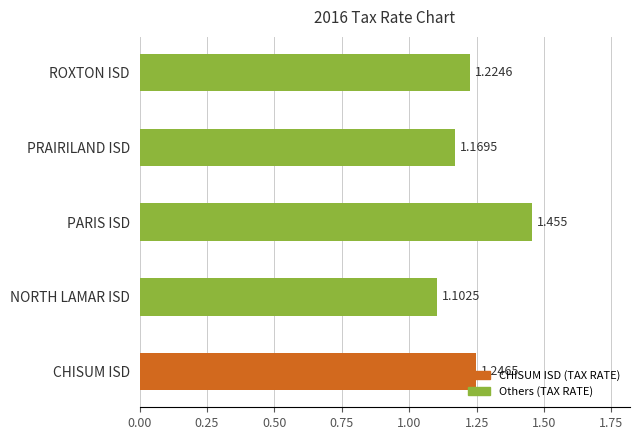

At which category does the chart reach its minimum across all series?

NORTH LAMAR ISD